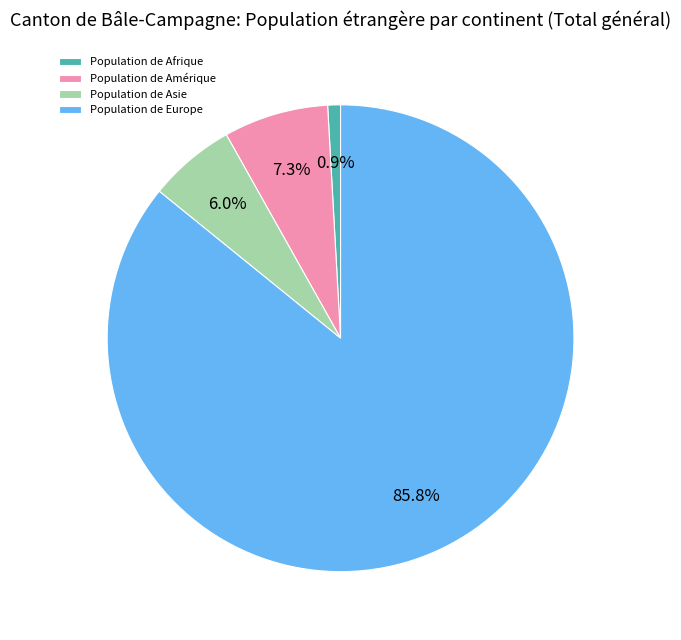

Is the sum of Population de Afrique and Population de Europe greater than half?

Yes